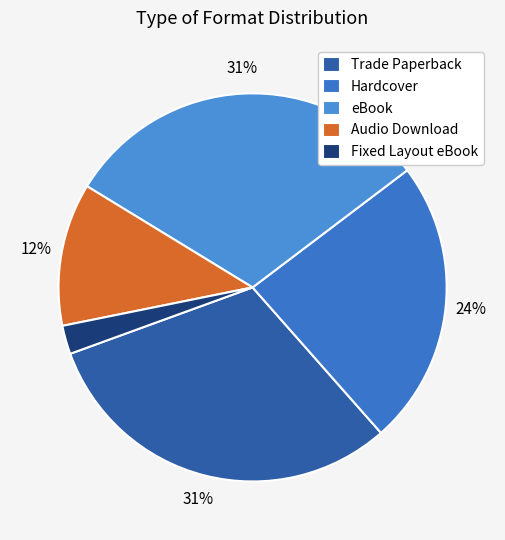

To the nearest percent, what portion does Trade Paperback represent?

31%